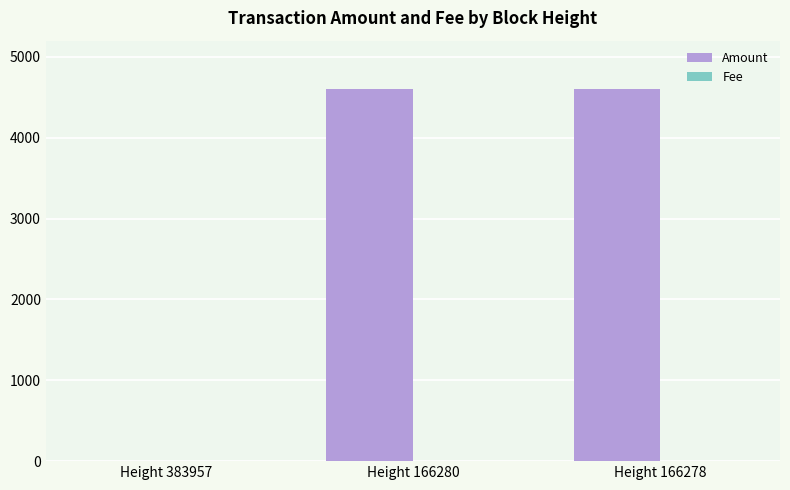

At which label is Amount closest to 2300?

Height 166280